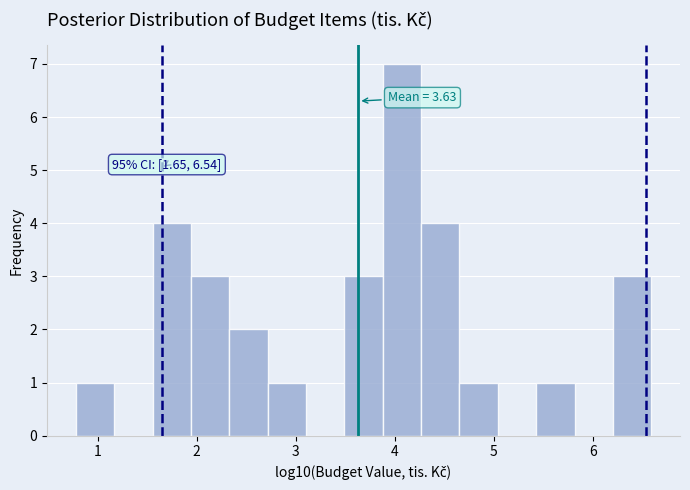

Around what value on the x-axis is the tallest bar? Give the approximate position of its centre, as read against the axis.

4.1